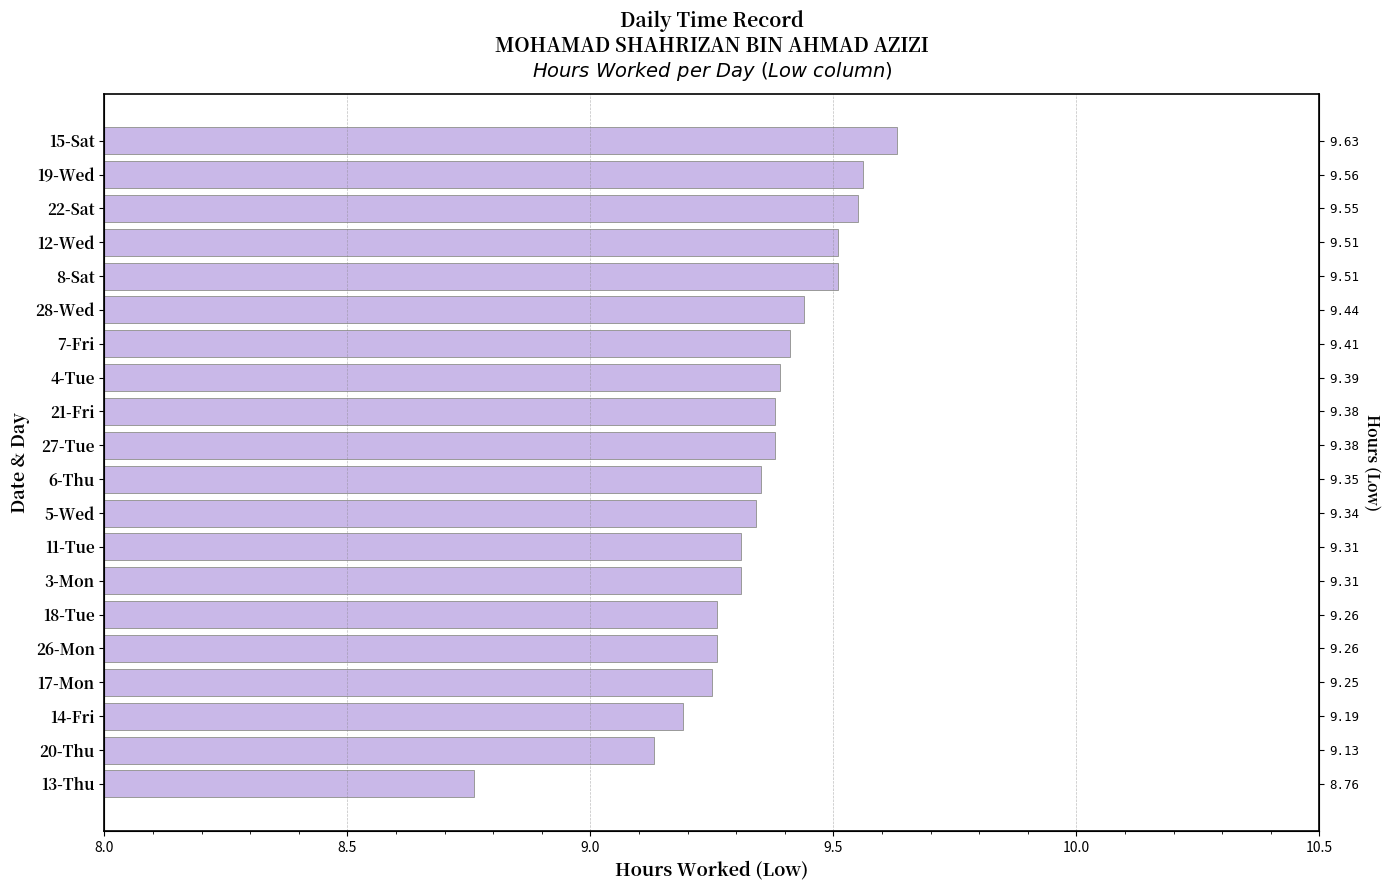

True or false: the data shows 14.1 at 7-Fri.

False